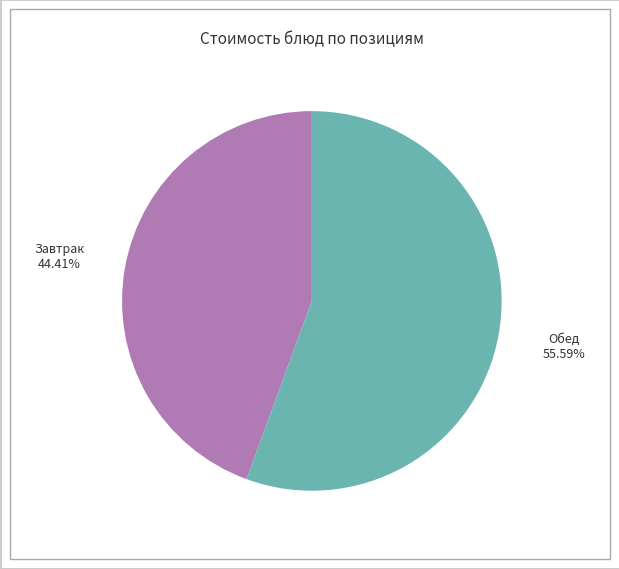

Is there a majority slice in this chart?

Yes